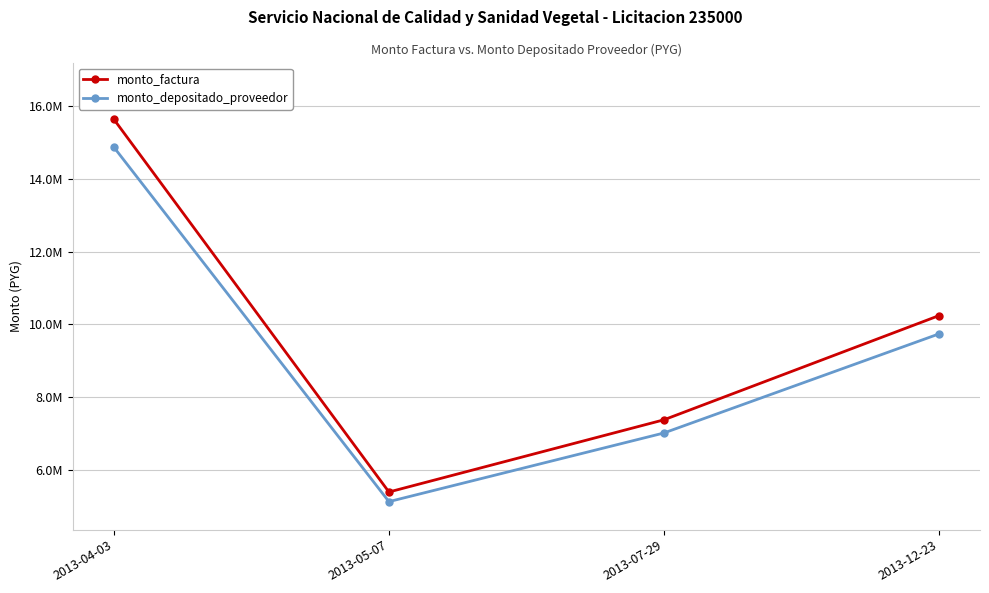

Reading left to right, transcribe all the data shown in this chart.

monto_factura: 2013-04-03=15630000	2013-05-07=5395000	2013-07-29=7378000	2013-12-23=10239000
monto_depositado_proveedor: 2013-04-03=14863845	2013-05-07=5130546	2013-07-29=7016344	2013-12-23=9737103